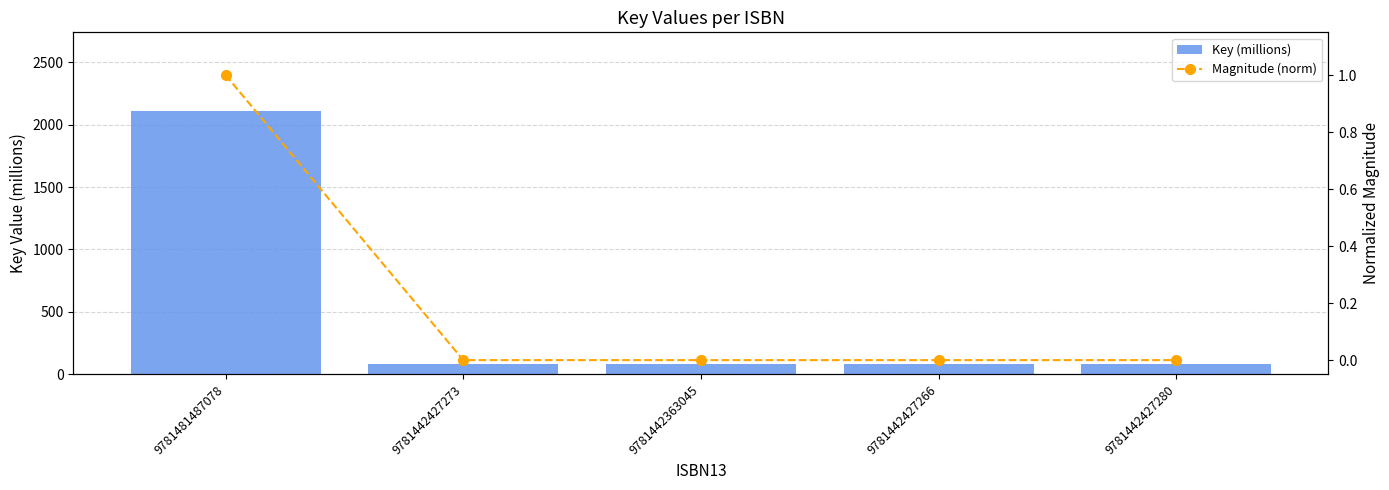

What is the value of the Key (millions) bar at the 4th from the left?

80.4